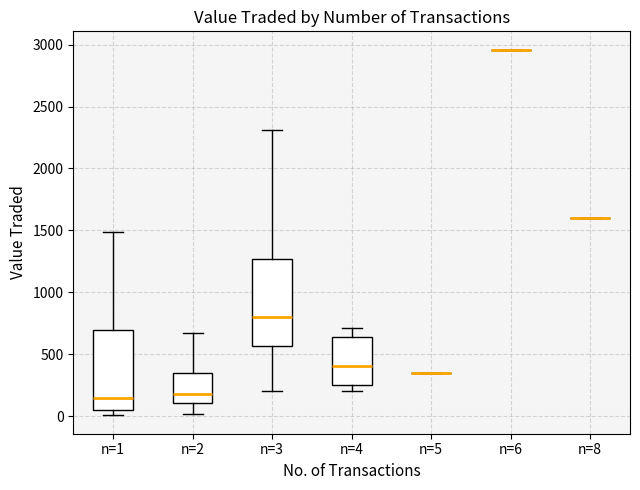

Reading left to right, transcribe this box plot: for each box, give where its median line is, the range the box spans, and where its two whiskers end, as read against the y-axis. The values are not printed on the chart, so give them approximately, as read against the axis.

n=1: median 150, box 50 to 700, whiskers 0 to 1500
n=2: median 200, box 100 to 350, whiskers 0 to 700
n=3: median 800, box 550 to 1250, whiskers 200 to 2300
n=4: median 400, box 250 to 650, whiskers 200 to 700
n=5: box collapsed to a line at 350, whiskers 350 to 350
n=6: box collapsed to a line at 2950, whiskers 2950 to 2950
n=8: box collapsed to a line at 1600, whiskers 1600 to 1600